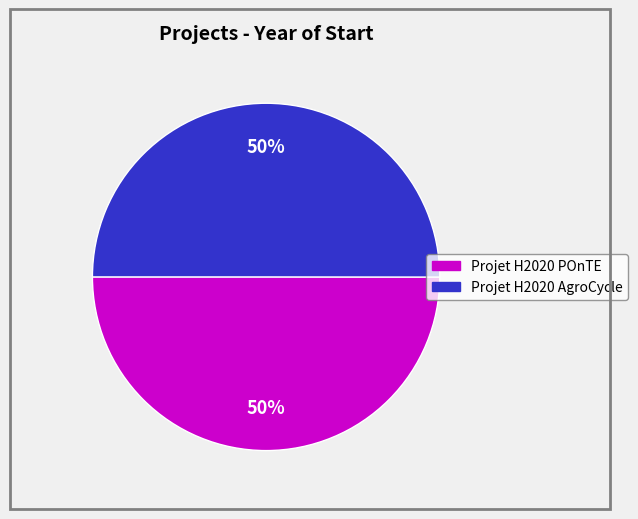

Do Projet H2020 POnTE and Projet H2020 AgroCycle together represent more than half of the pie?

Yes